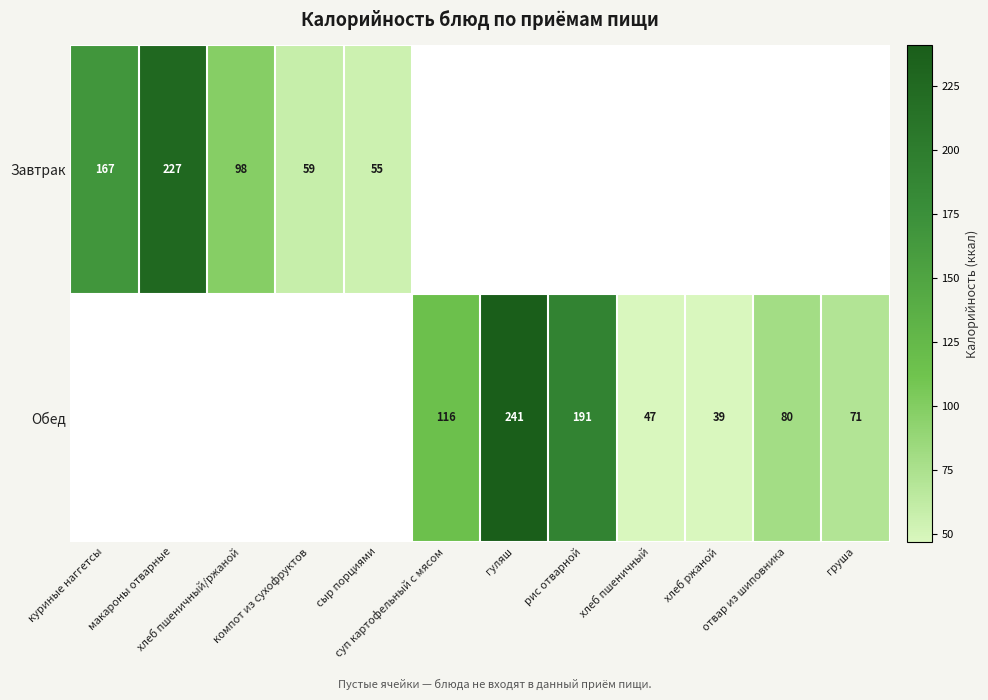

The value of Обед at рис отварной is 191.0. True or false?

True